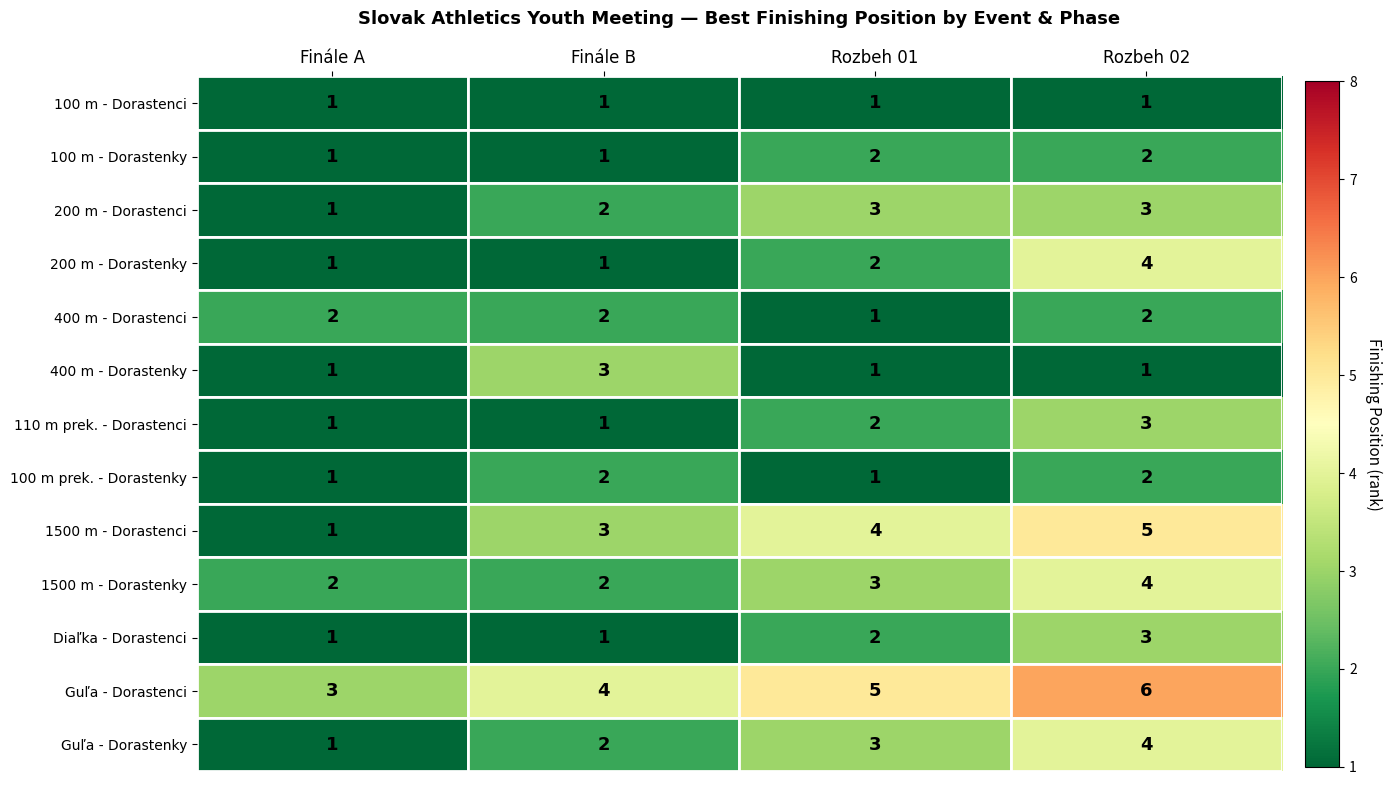

Which category has the highest value across all series?

Rozbeh 02